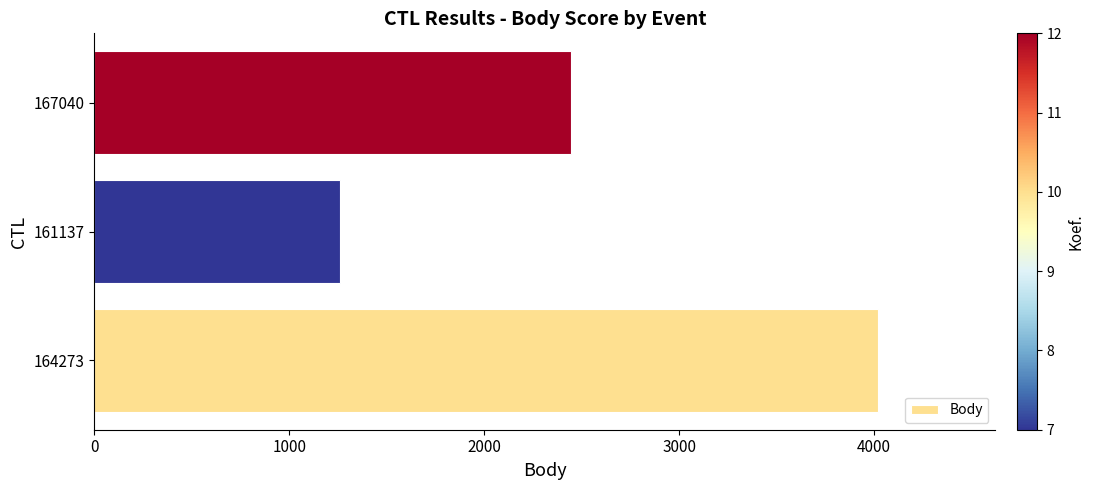

What is the ratio of the value at 167040 to the value at 164273?

0.6